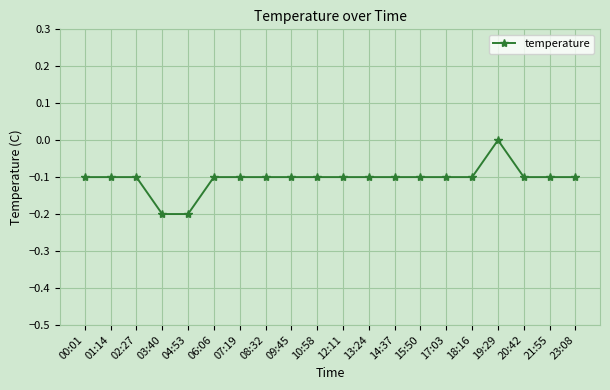

True or false: there are more than 0 points higher than both neighbors.

True